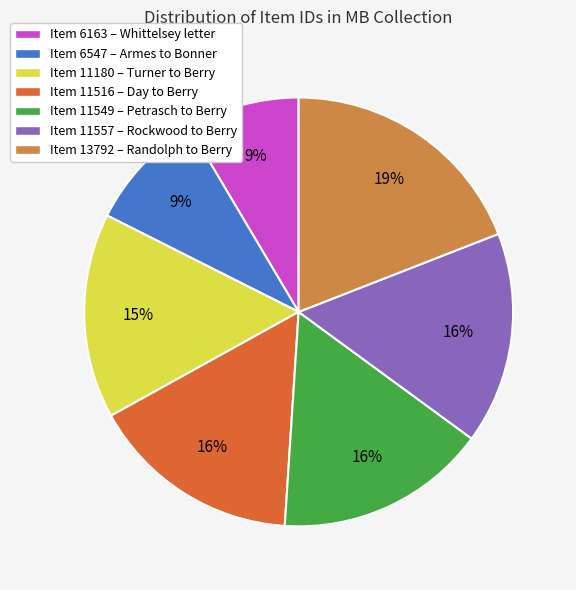

How many slices are in this pie chart?

7